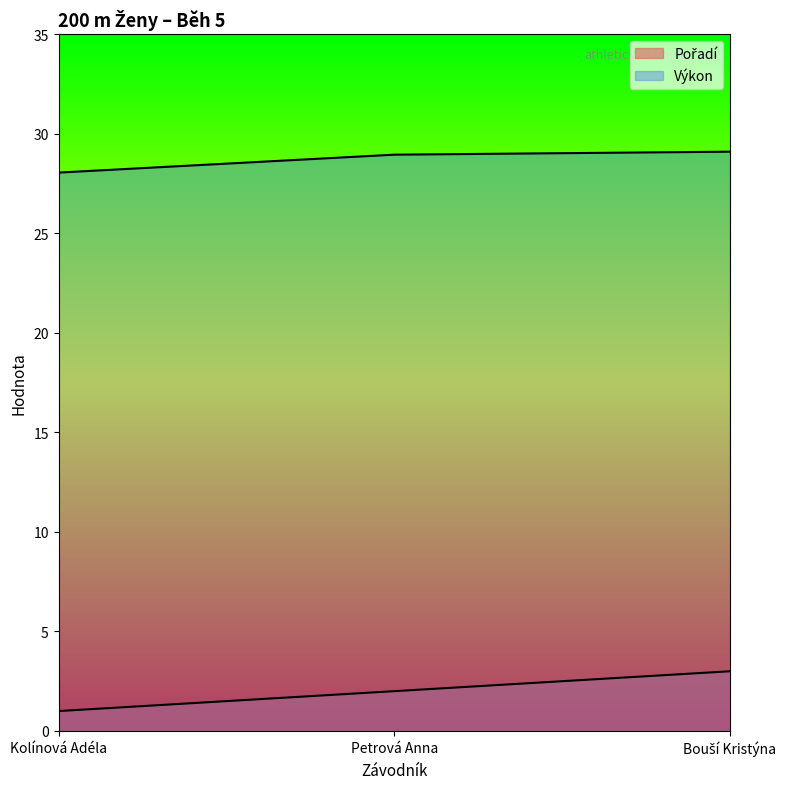

Read the Pořadí value at Kolínová Adéla.

1.0